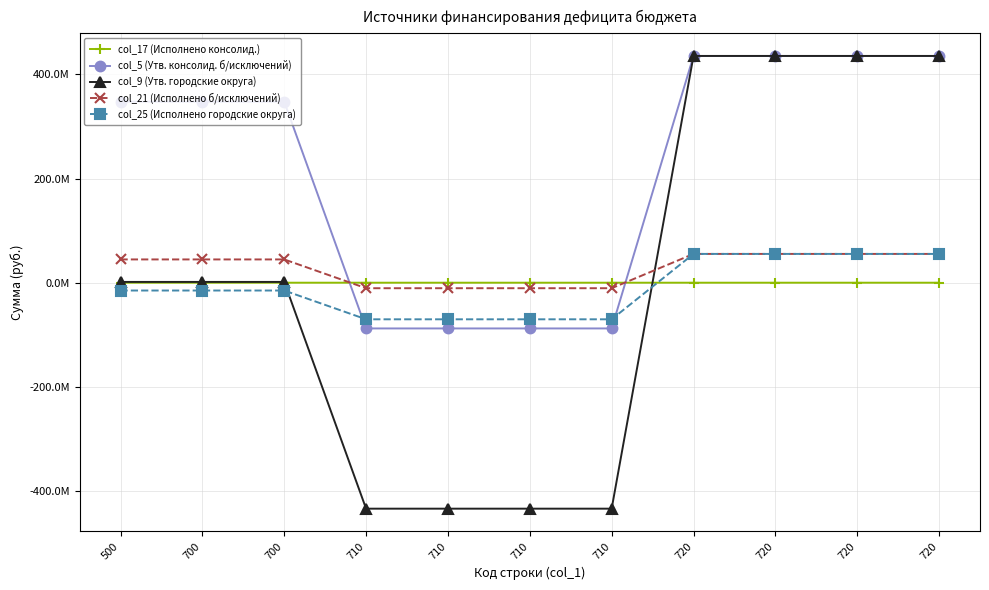

What is the total value across all series at 720?

981667898.1